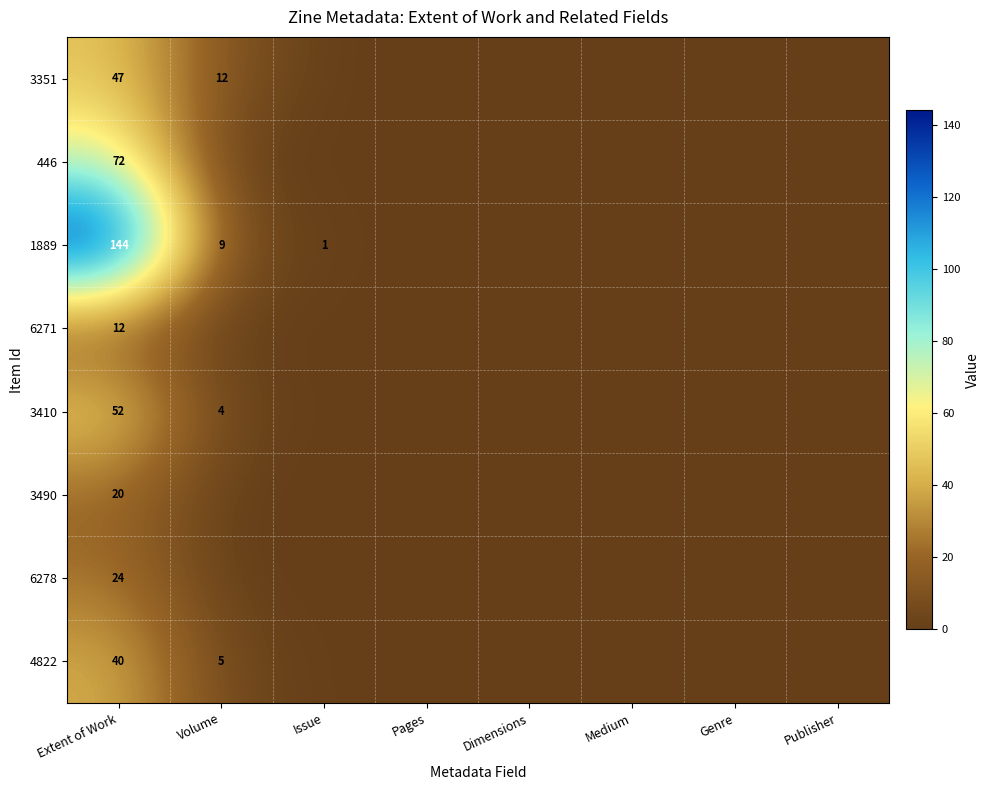

The 3410 series shows 2 at Volume. True or false?

False